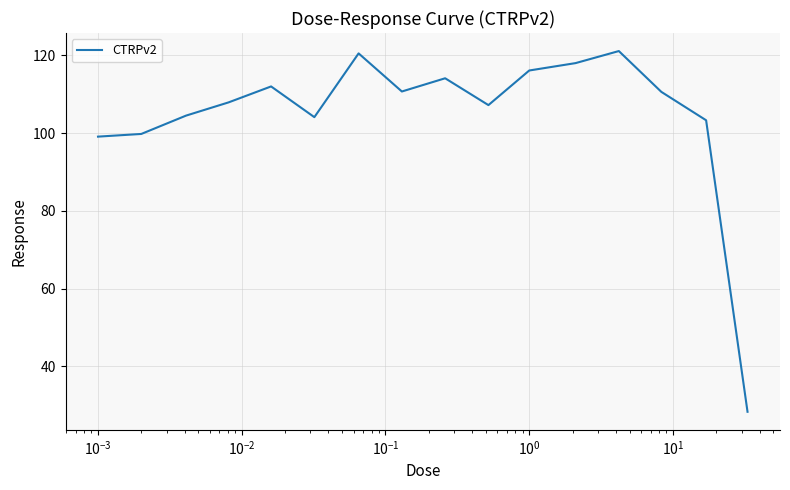

How many interior local peaks (higher than both neighbors) does the data have?

4